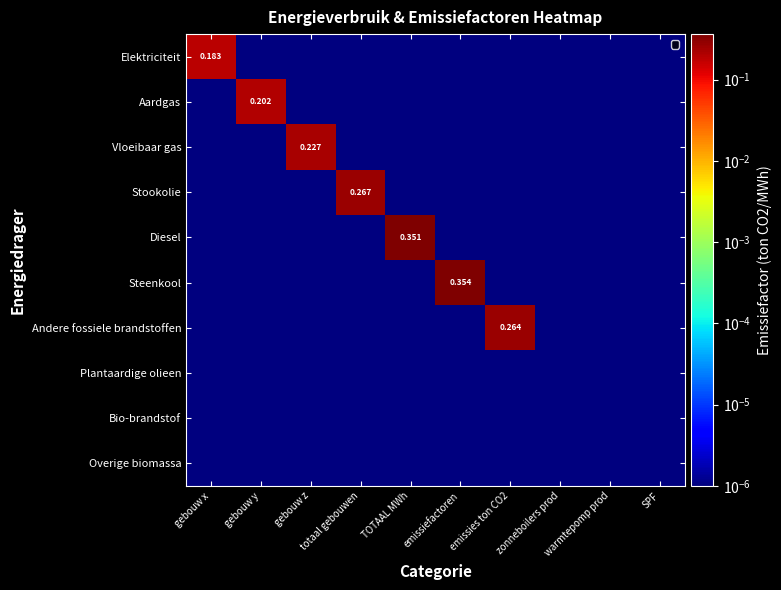

Is it true that Stookolie equals 0.0 at gebouw x?

True